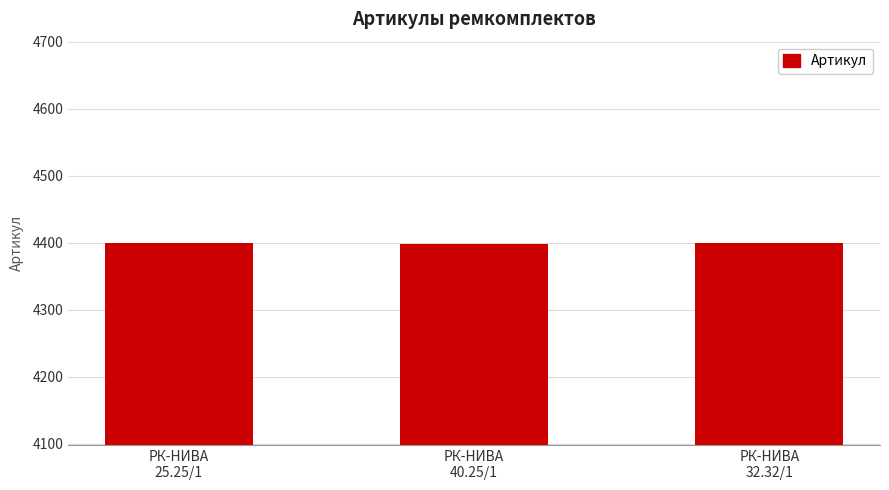

What is the difference between the maximum and minimum values?

2